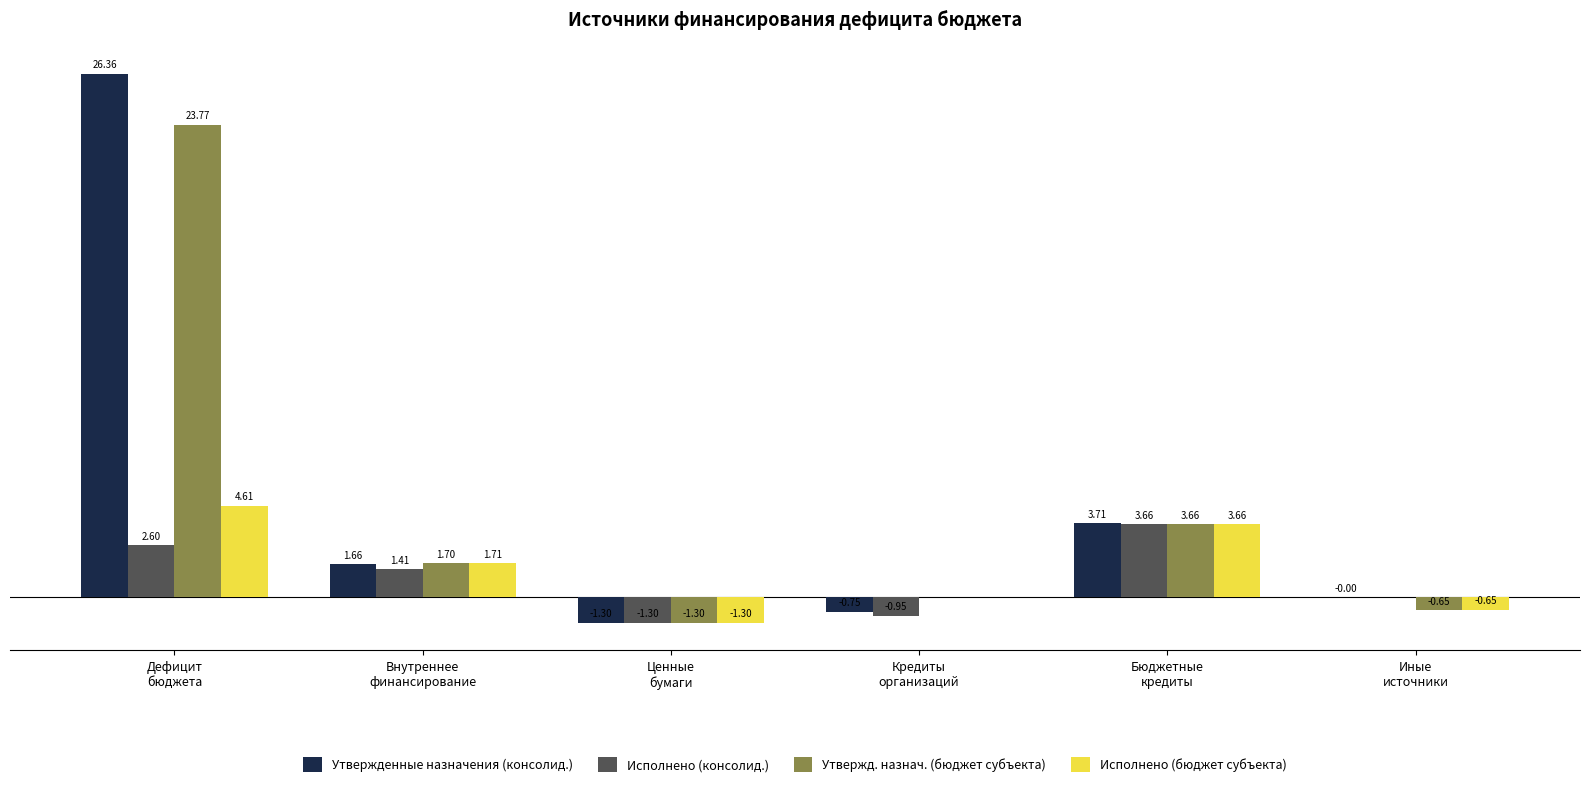

Which series has the largest total across all categories?

Утвержденные назначения (консолид.)